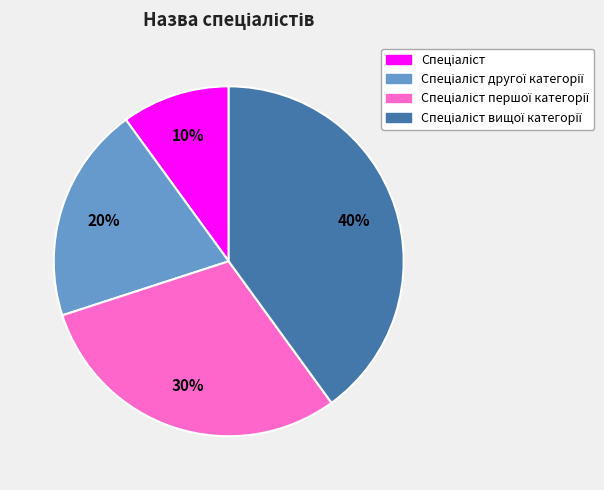

How many segments does this pie chart have?

4